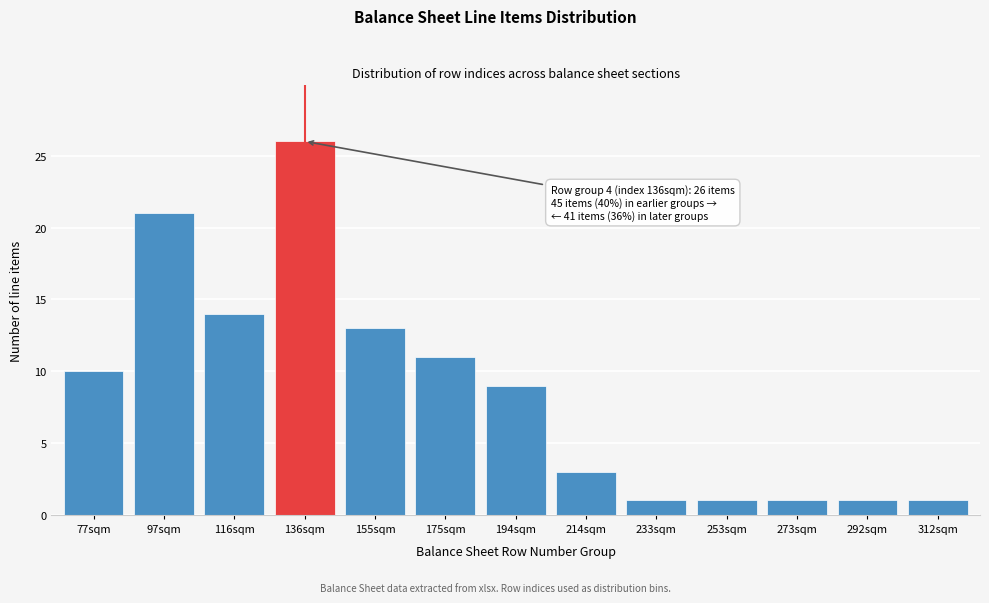

Reading left to right, list all the values displayed in this chart.

10	21	14	26	13	11	9	3	1	1	1	1	1